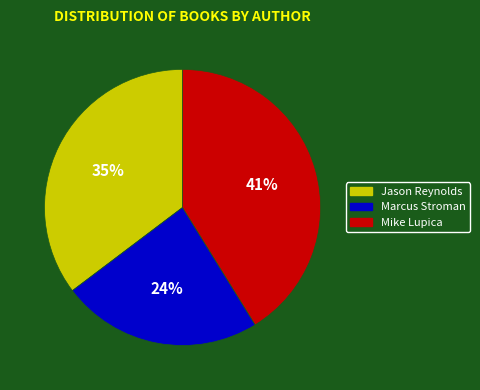

Does any single category account for the majority?

No